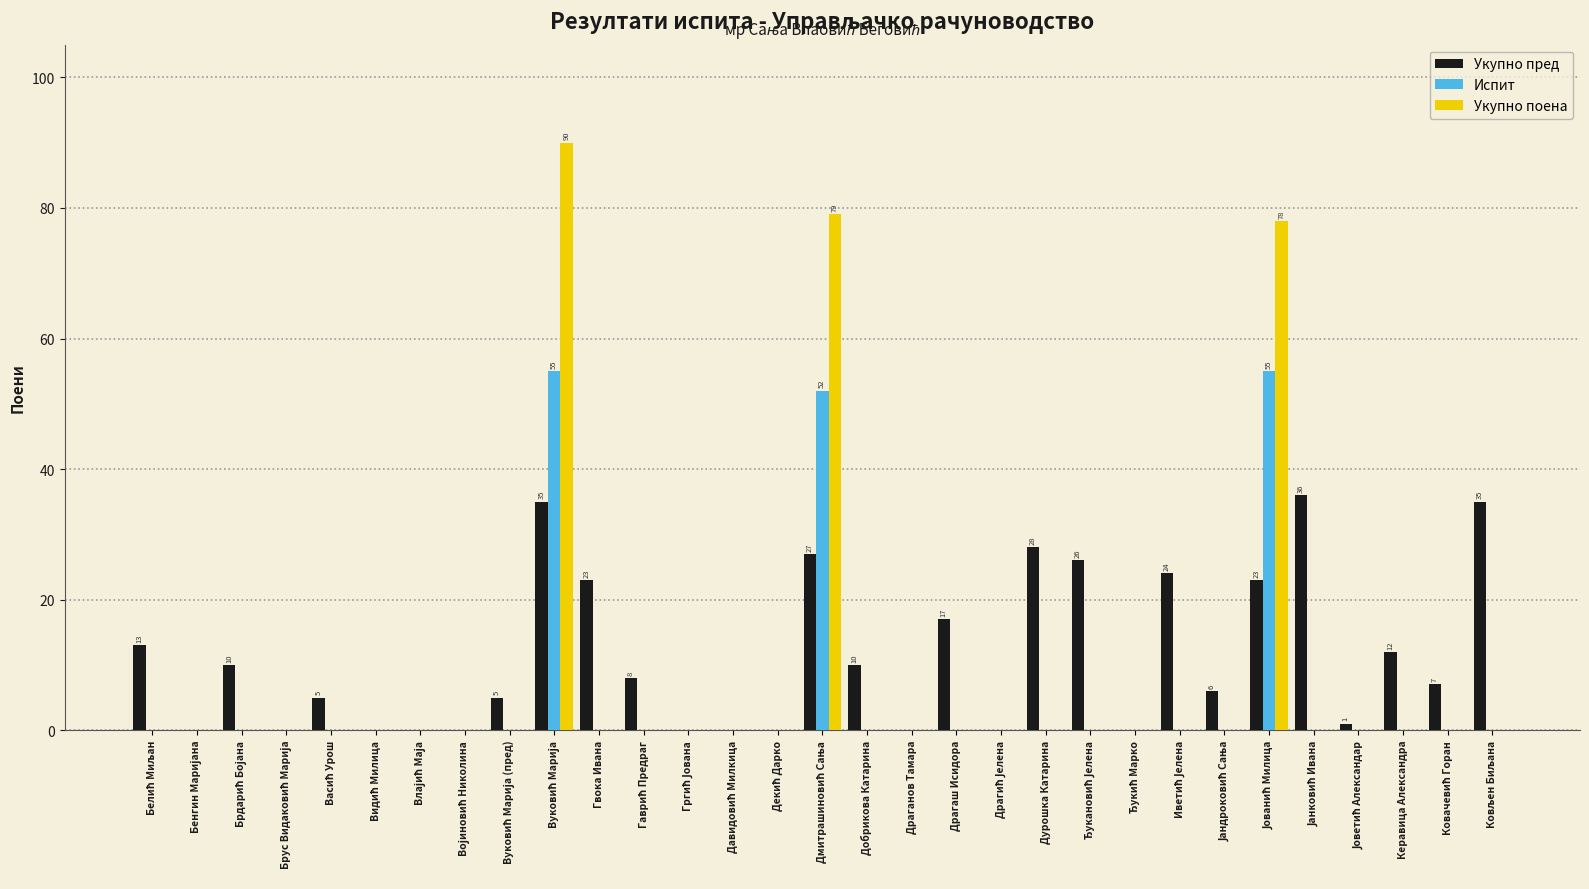

What is the greatest value displayed?

90